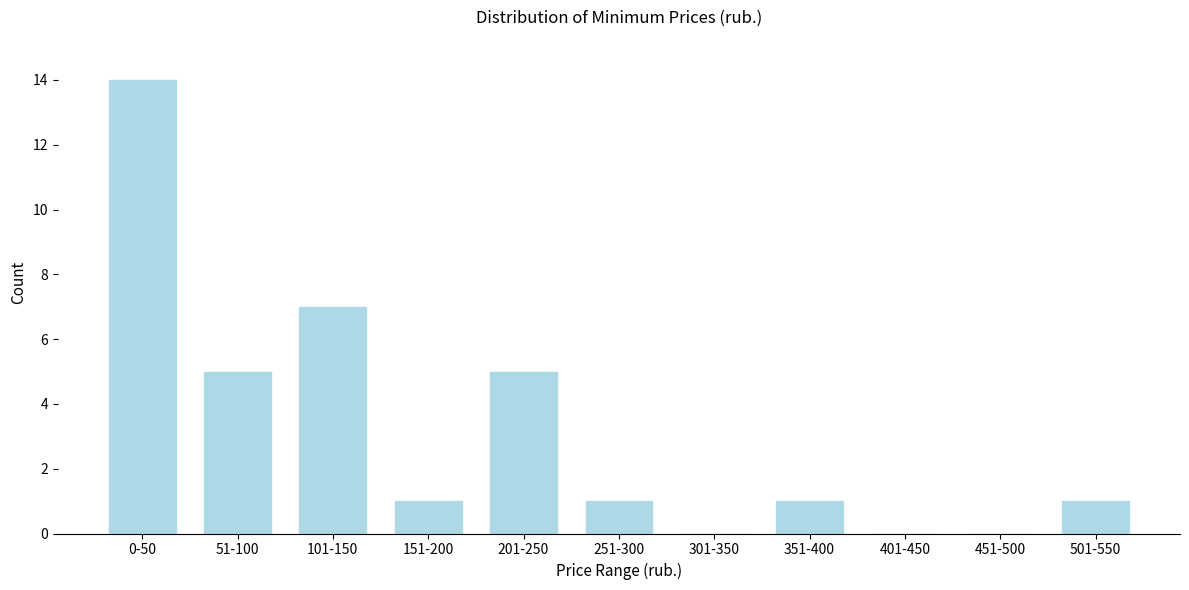

Reading left to right, what are all the values shown in this chart?

0-50=14	51-100=5	101-150=7	151-200=1	201-250=5	251-300=1	301-350=0	351-400=1	401-450=0	451-500=0	501-550=1